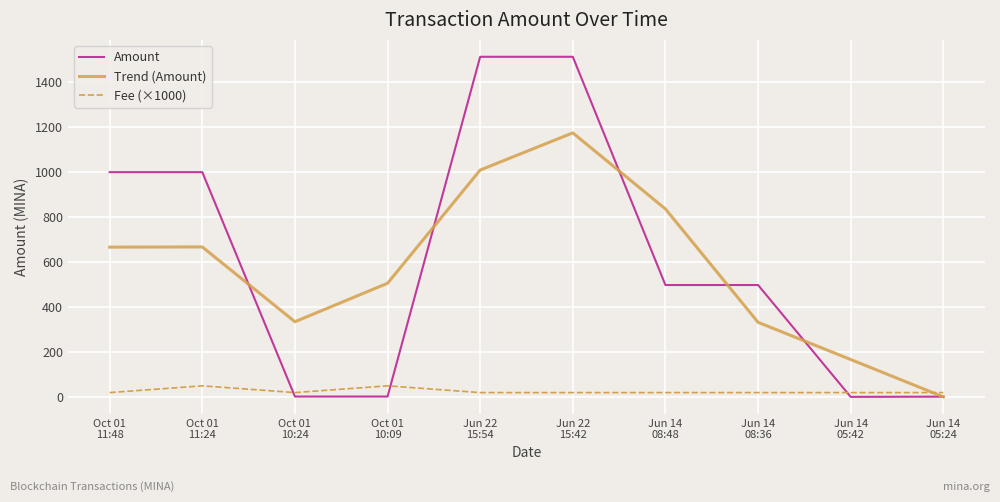

Is it true that Trend (Amount) equals 1009.0 at Jun 22
15:54?

True